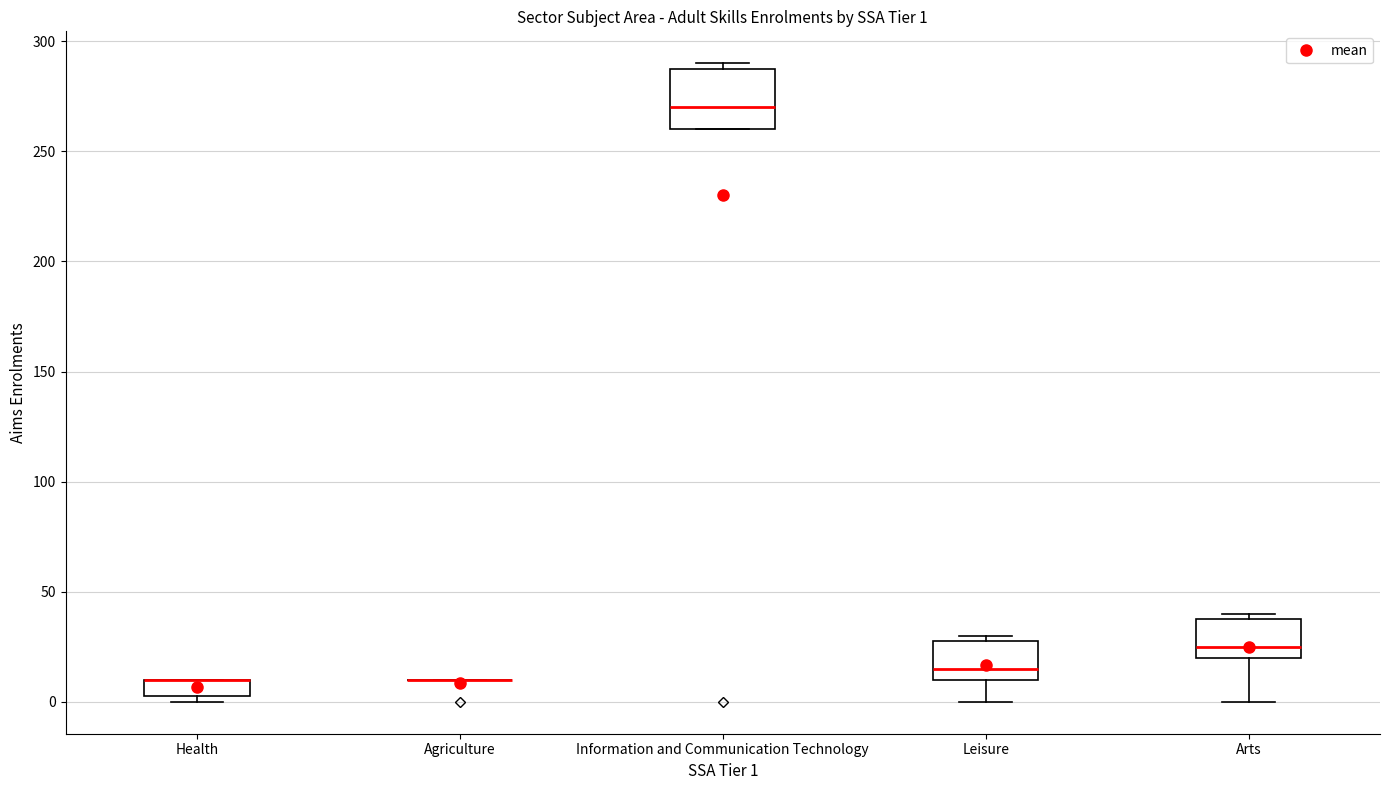

Which box is the tallest, from its lower edge to its upper edge?

Information and Communication Technology